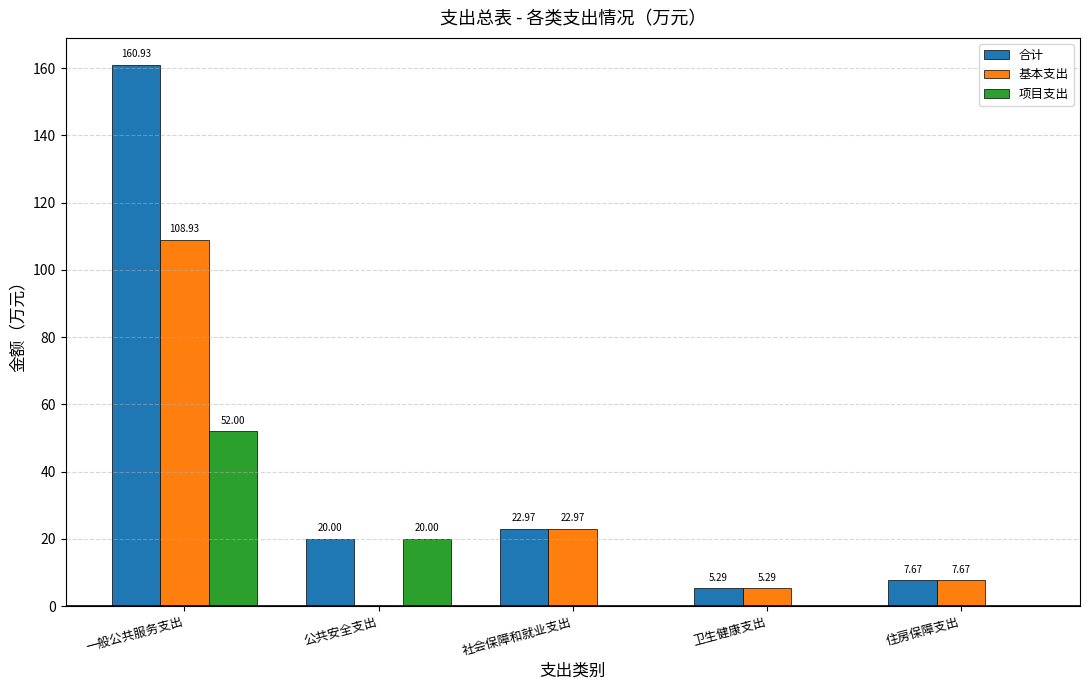

Reading left to right, what are all the values shown in this chart?

合计: 一般公共服务支出=160.9	公共安全支出=20.0	社会保障和就业支出=23.0	卫生健康支出=5.3	住房保障支出=7.7
基本支出: 一般公共服务支出=108.9	公共安全支出=0.0	社会保障和就业支出=23.0	卫生健康支出=5.3	住房保障支出=7.7
项目支出: 一般公共服务支出=52.0	公共安全支出=20.0	社会保障和就业支出=0.0	卫生健康支出=0.0	住房保障支出=0.0